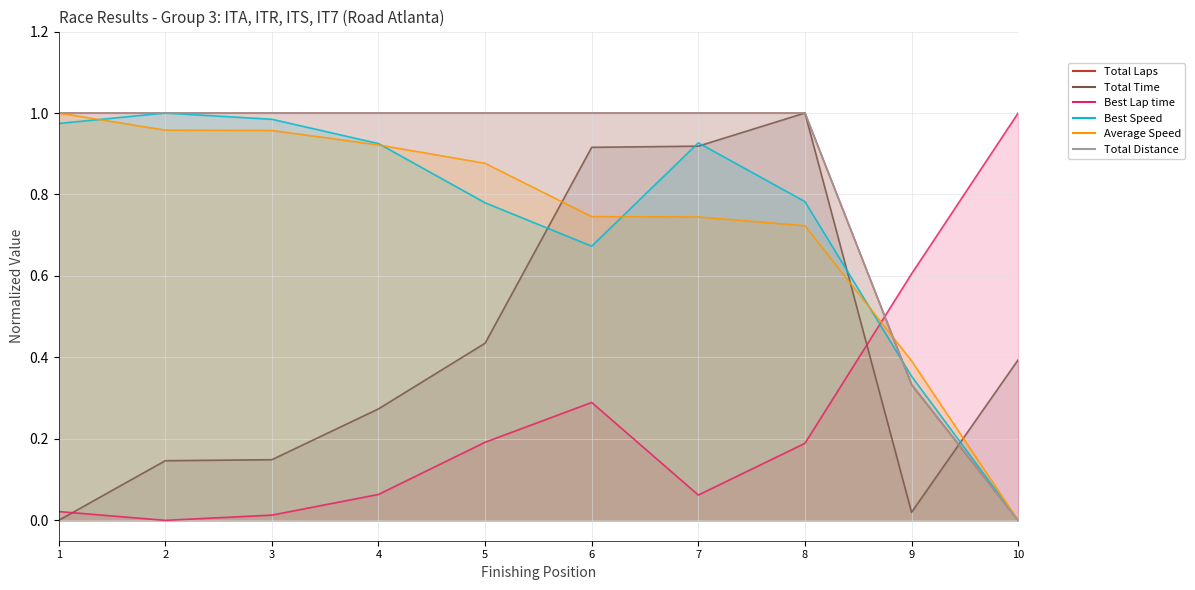

How many data points in Best Speed are above 0?

9